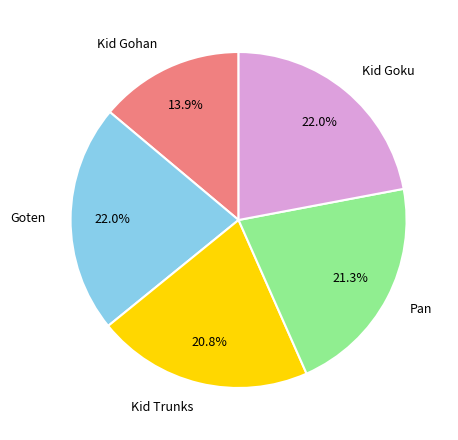

Does any single category account for the majority?

No